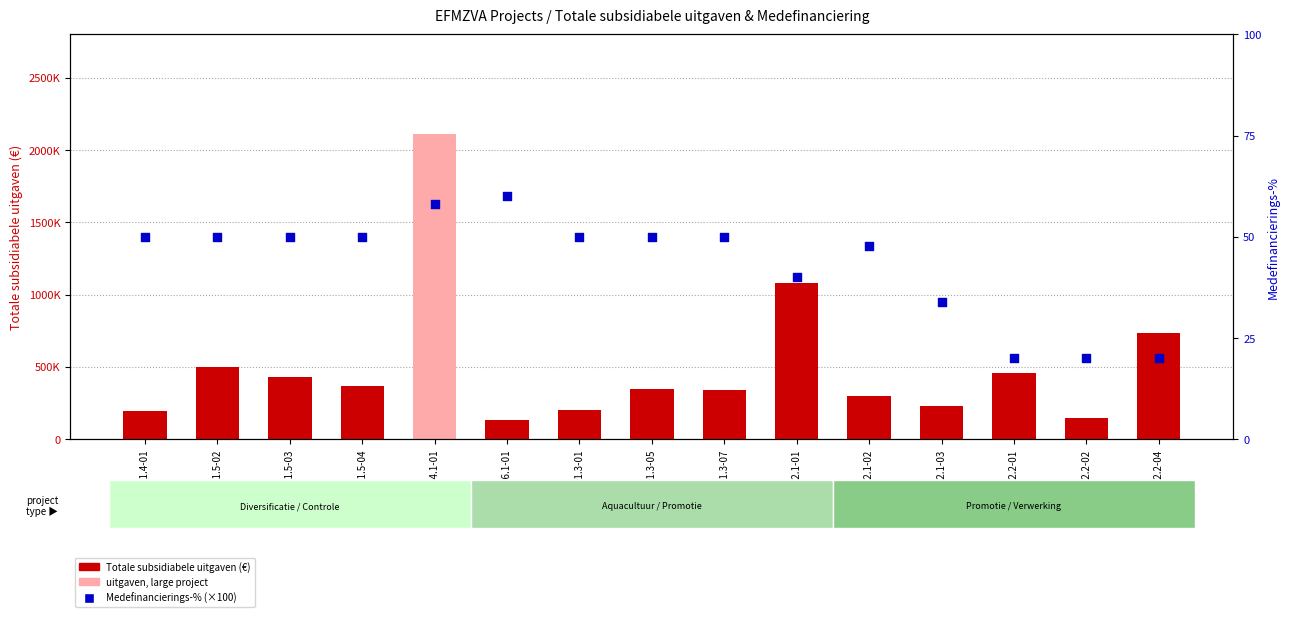

Is the value of Totale subsidiabele uitgaven at 23-2.2.1-03 greater than the value of Medefinancierings-percentage (%) at 23-1.4.1-01?

Yes